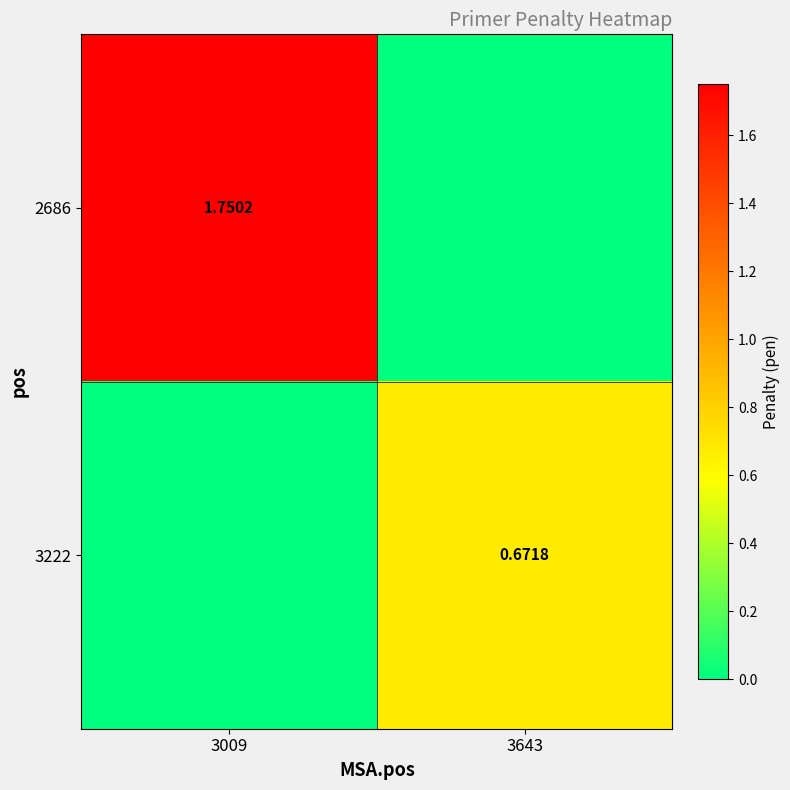

The value of 3222 at 3009 is 0.0. True or false?

True